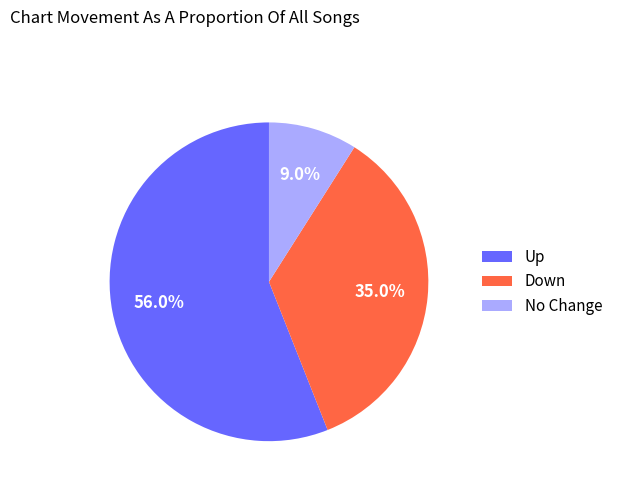

To the nearest percent, what is the difference between the largest and smallest slice percentages?

47%